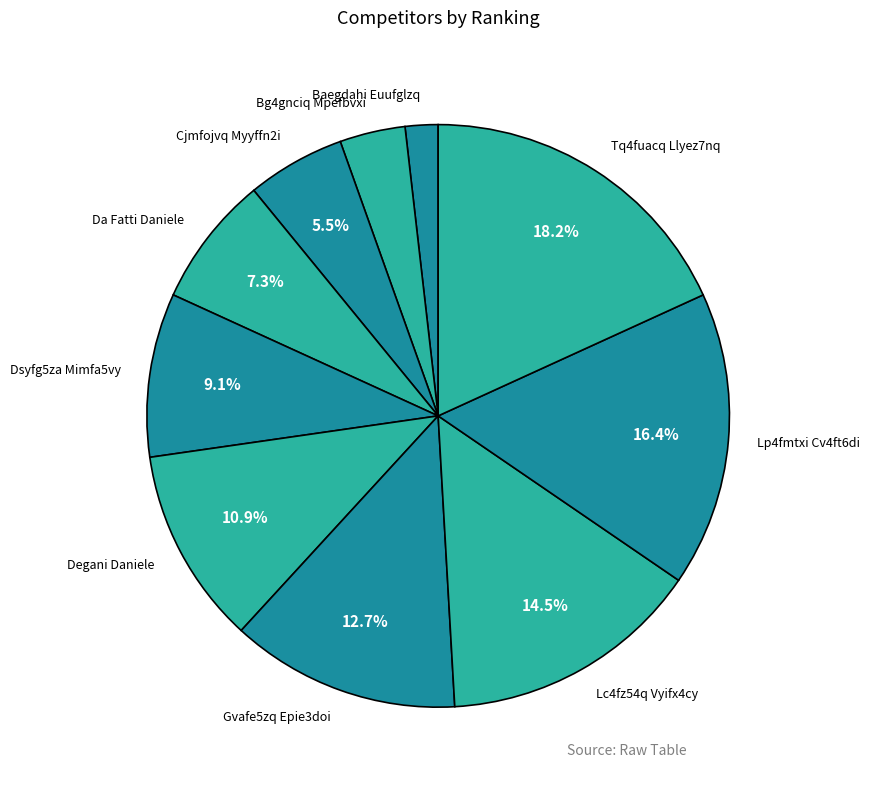

Does Degani Daniele account for over 50% of the chart?

No